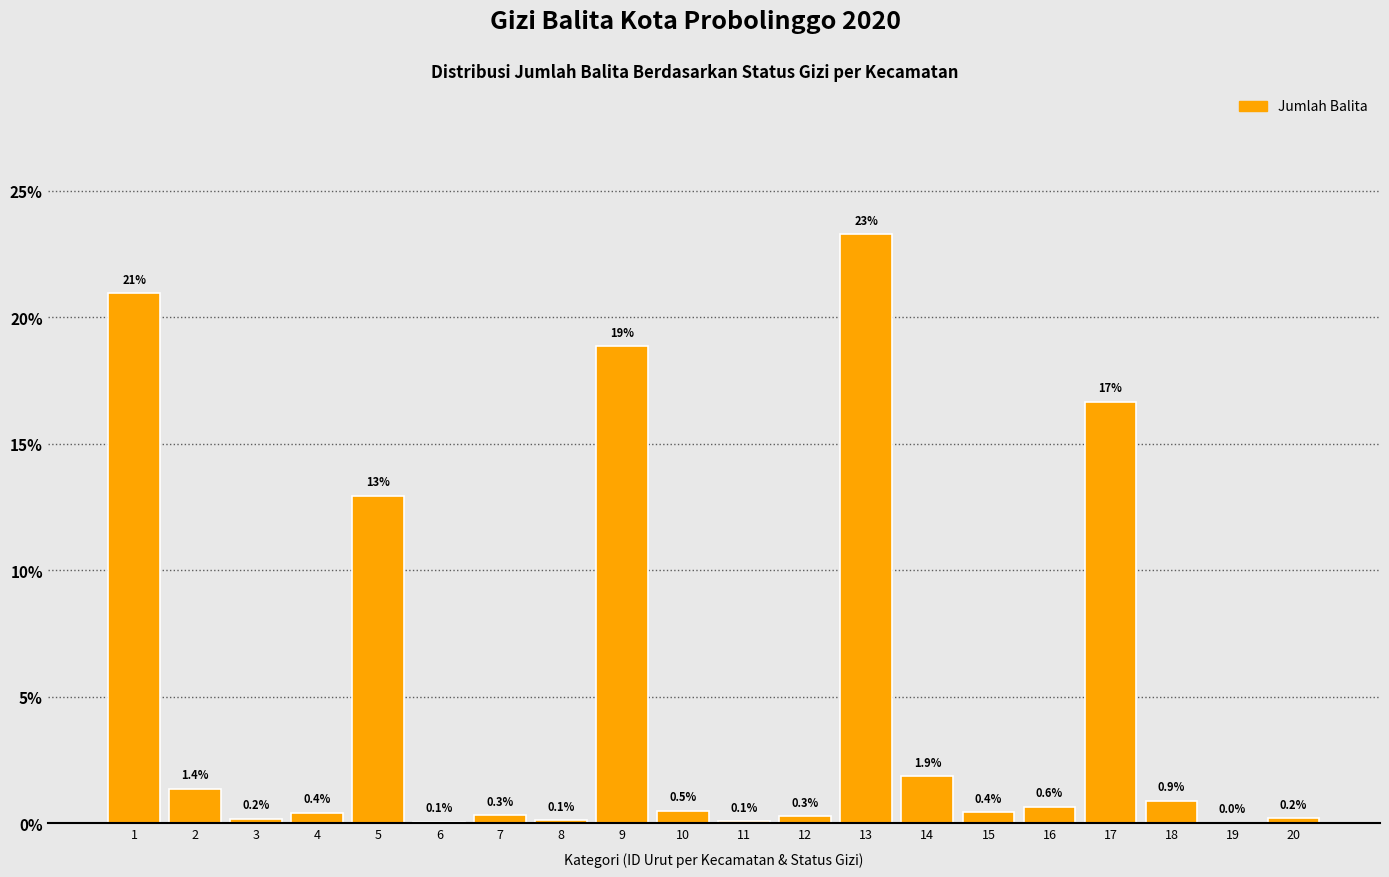

The chart shows a value of 24.5 at 9. True or false?

False